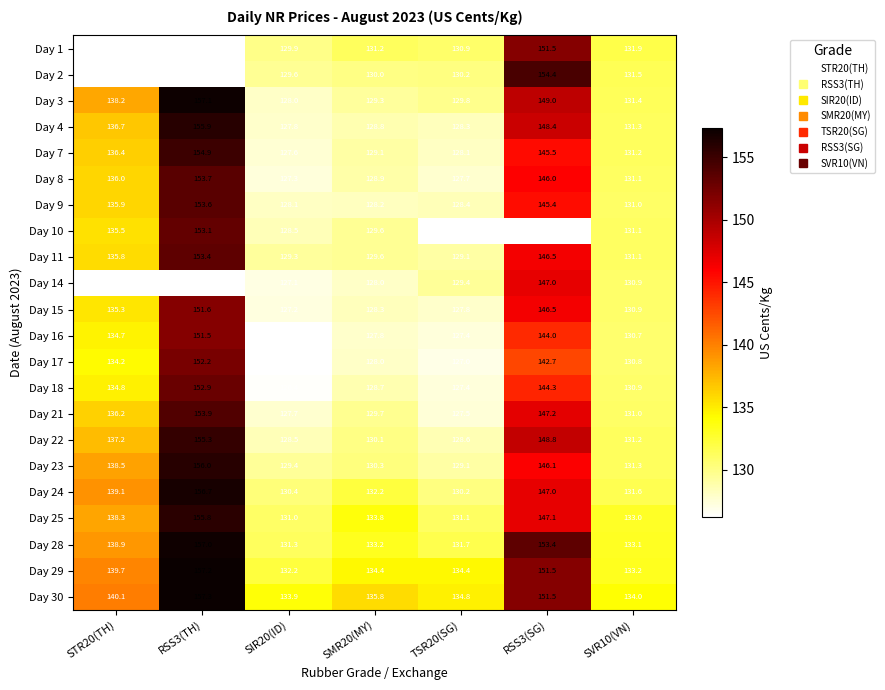

What is the maximum value for Day 28?

157.0